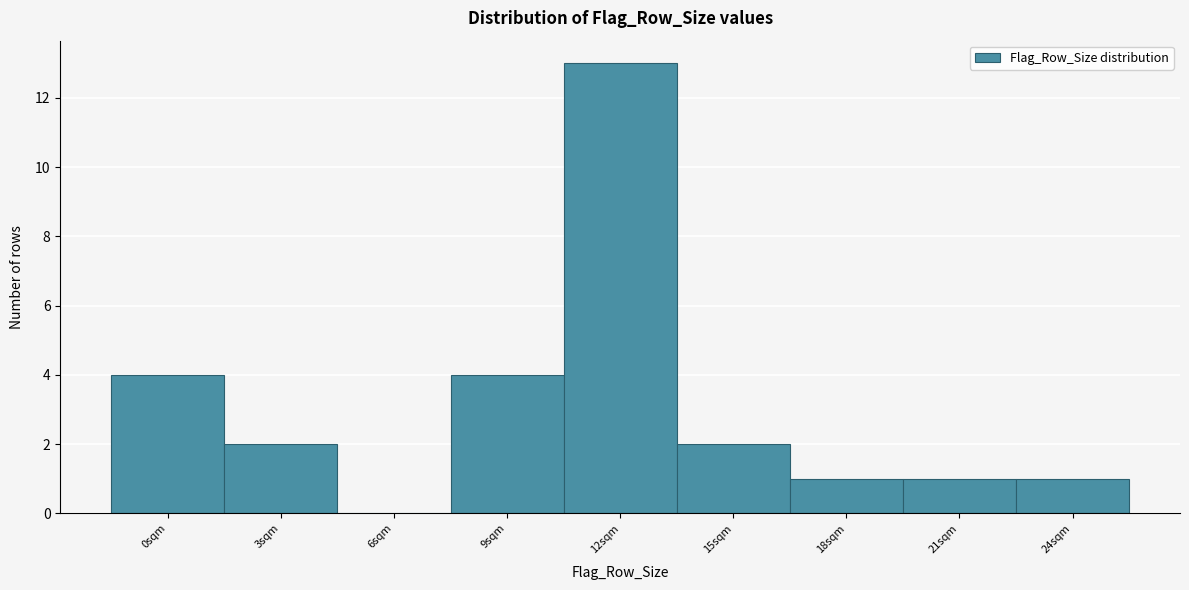

What is the maximum value shown in the chart?

13